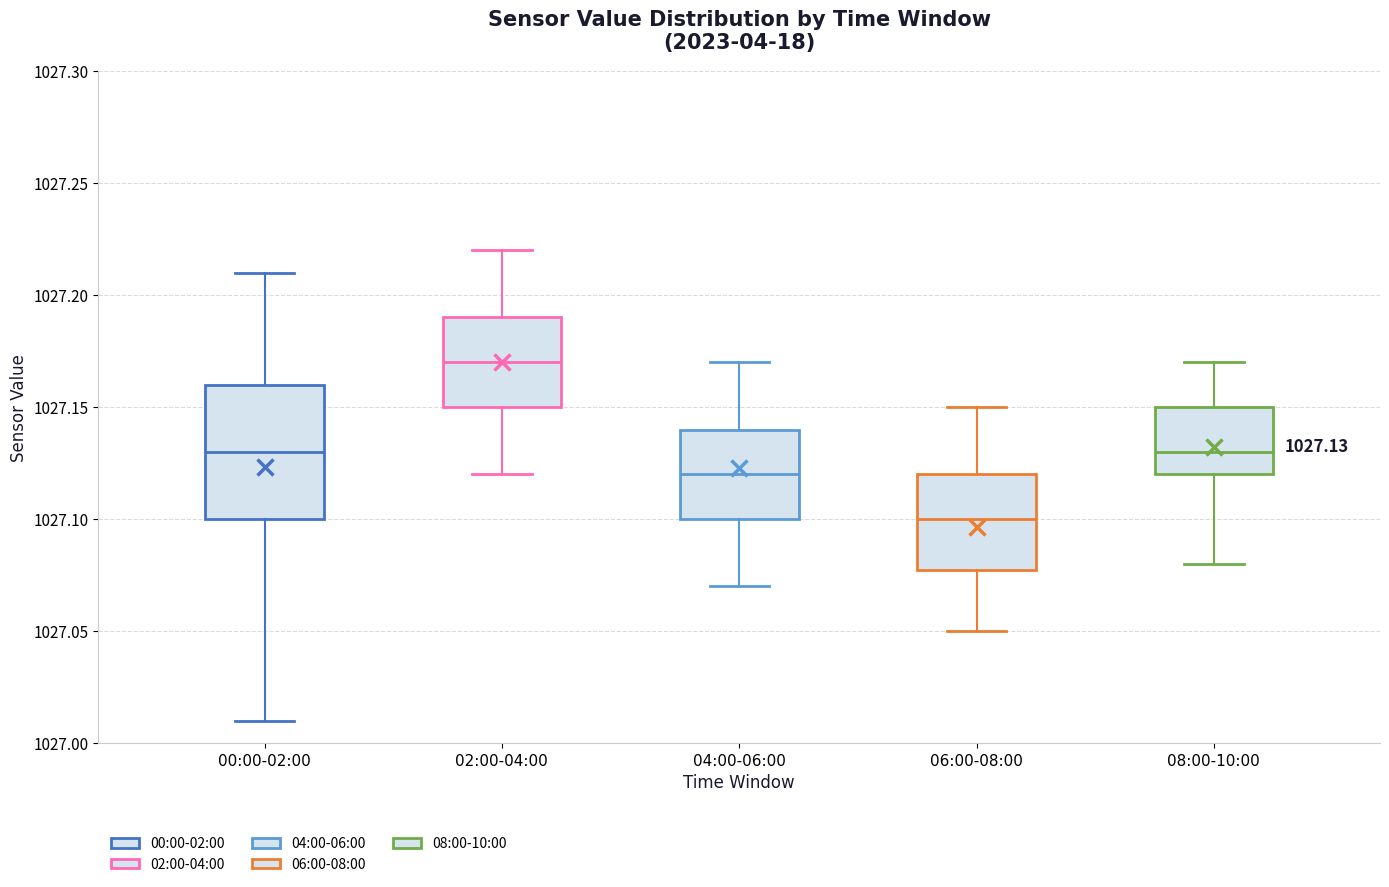

Which box has the highest median line?

02:00-04:00